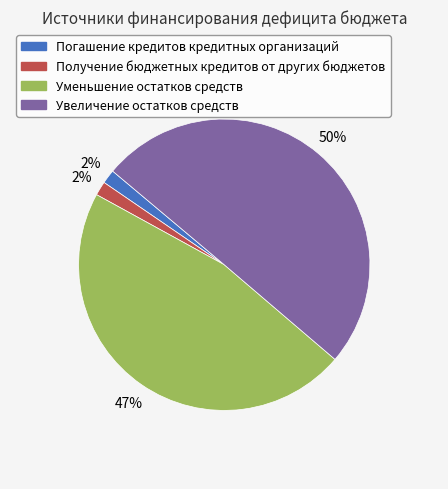

Count the number of slices in the pie.

4